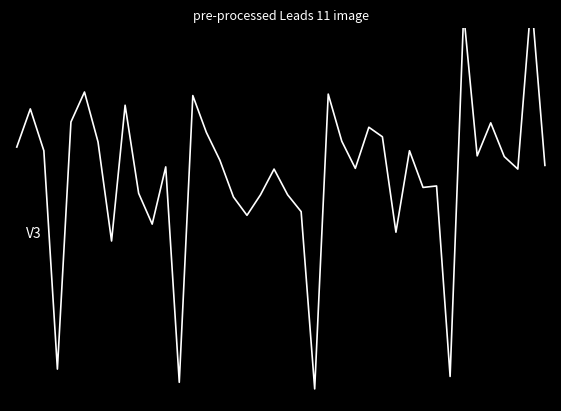

How many distinct data groups are displayed?

1